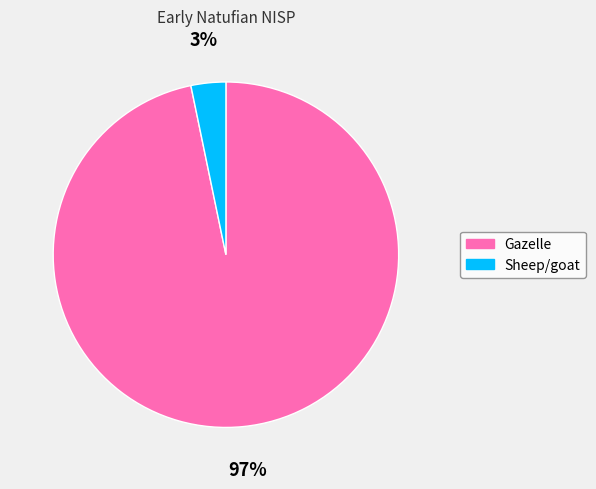

Which has a higher value, Gazelle or Sheep/goat?

Gazelle